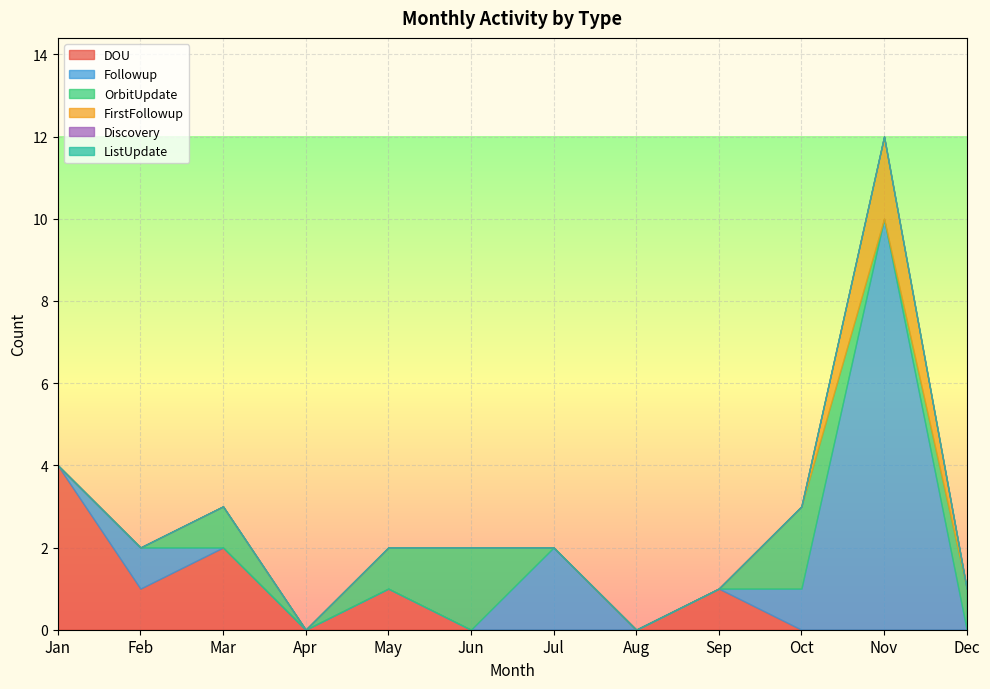

How many categories are shown in the chart?

12